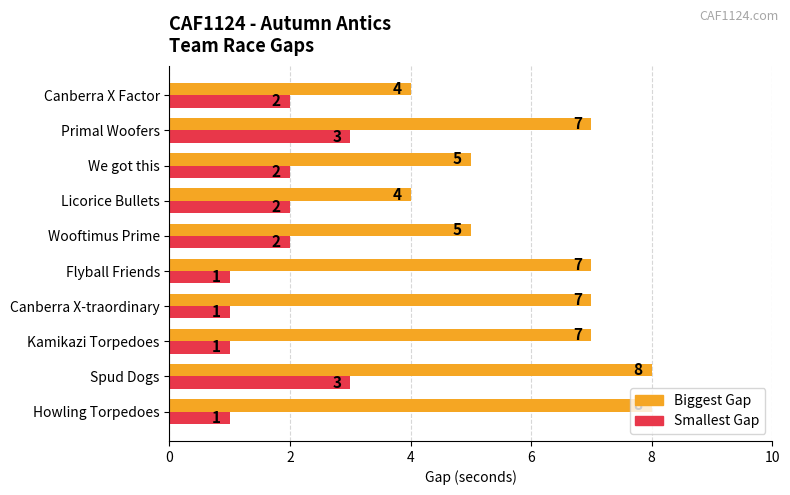

At how many categories does at least one series exceed 6?

6